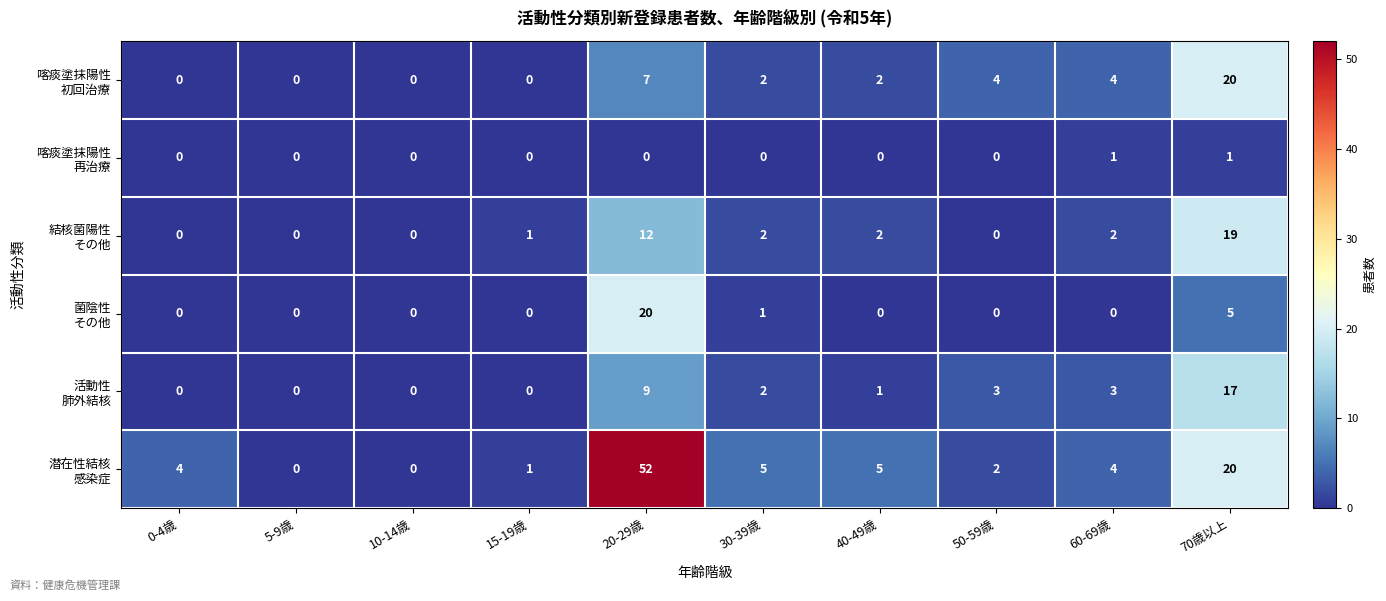

What is the total value across all series at 0-4歳?

4